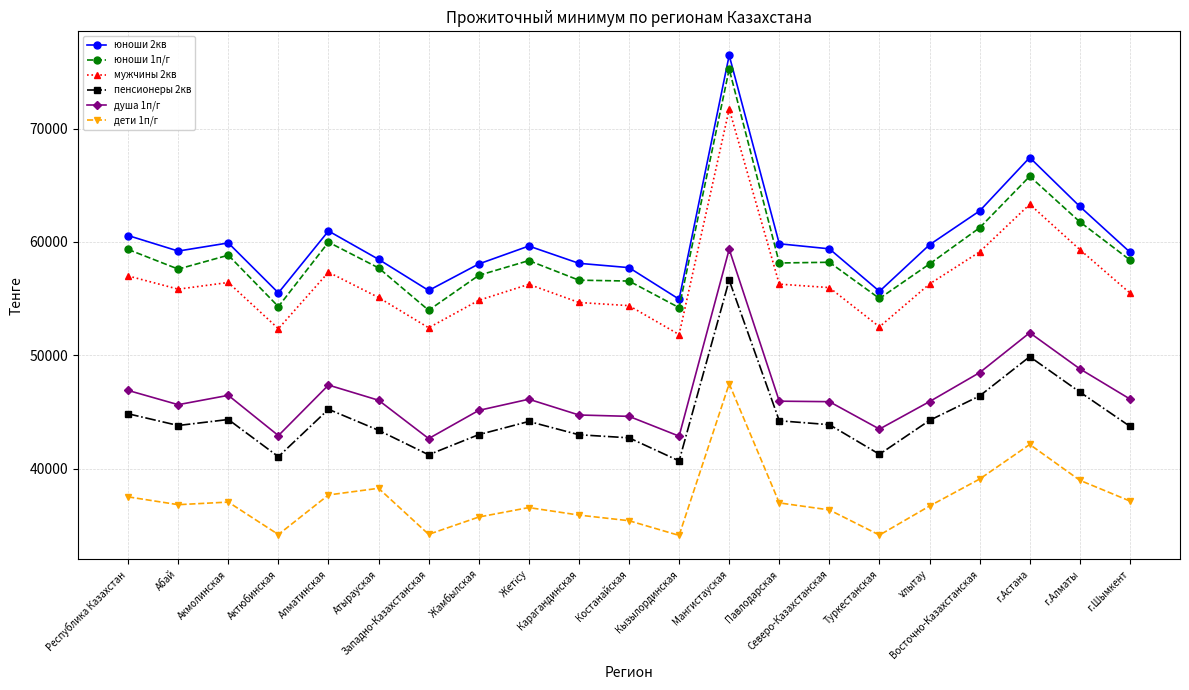

What is the value of the мужчины 2кв point at the 8th from the left?

54857